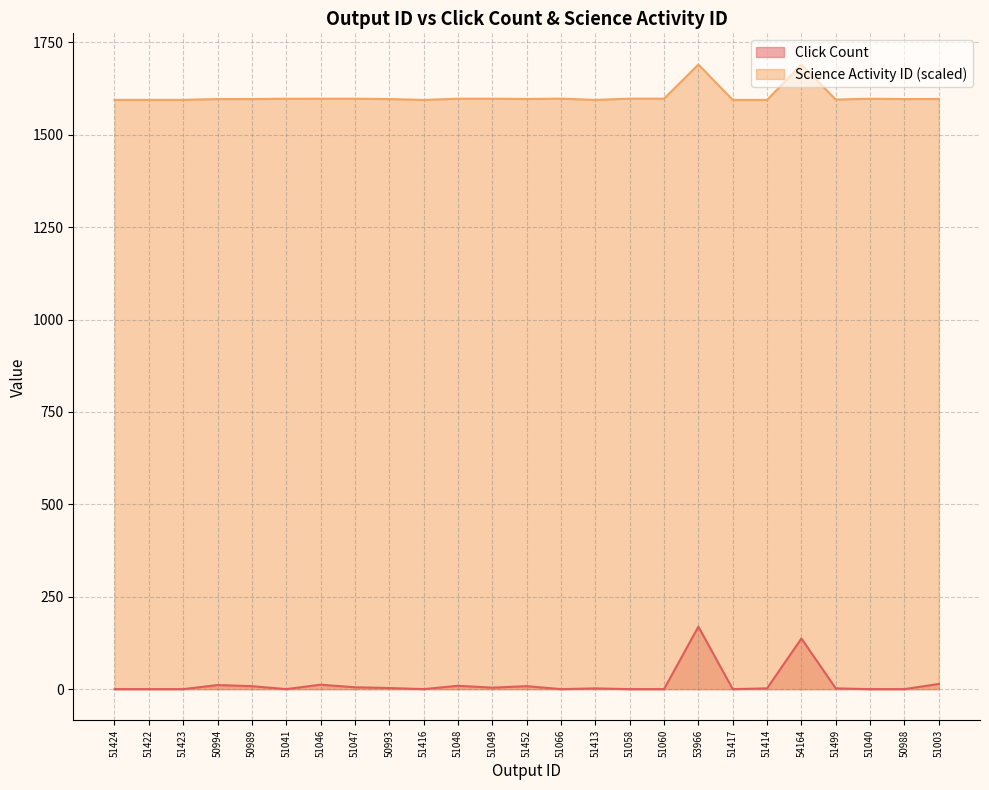

What is the total value across all series at 51040?

1597.5